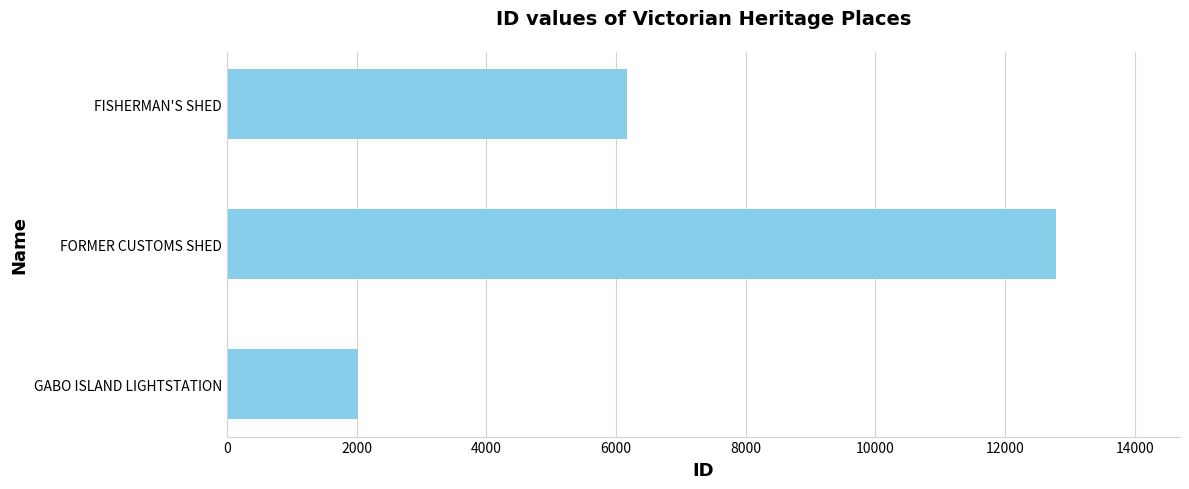

How many bars are there in total?

3